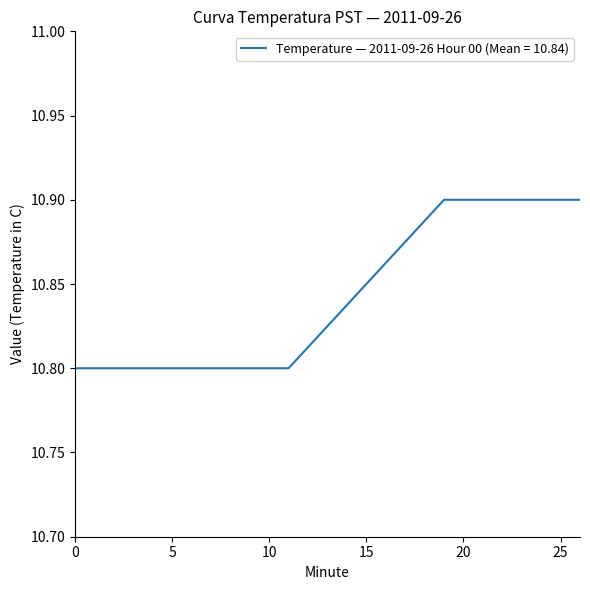

What is the minimum value shown in the chart?

10.8